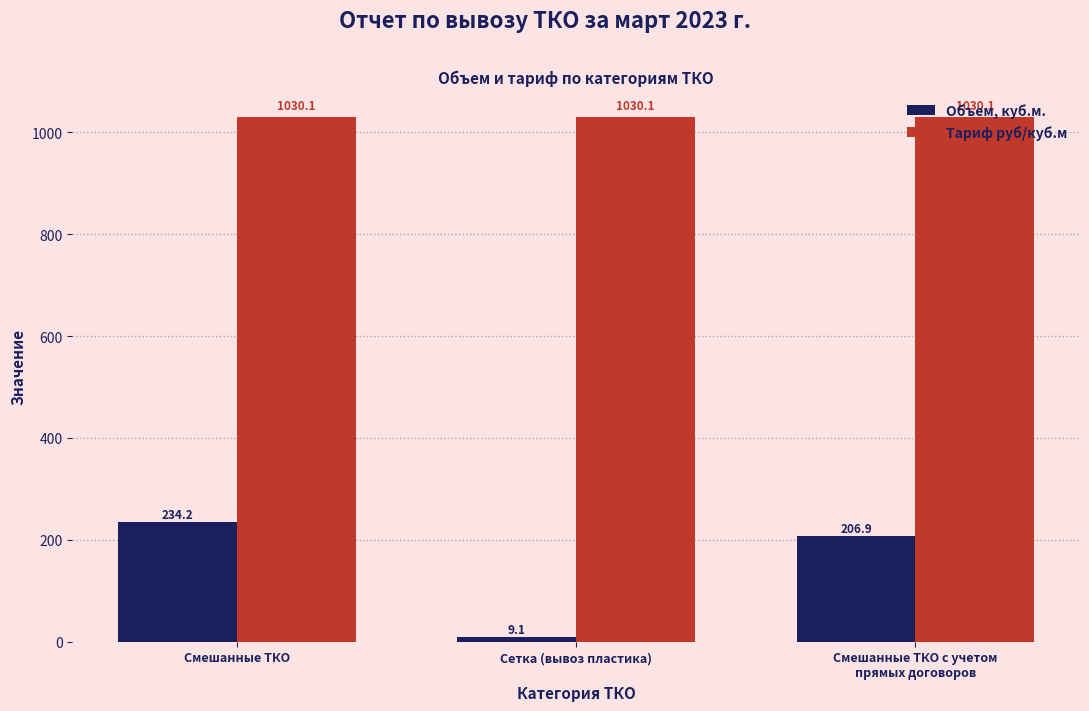

How many groups of bars are there?

3